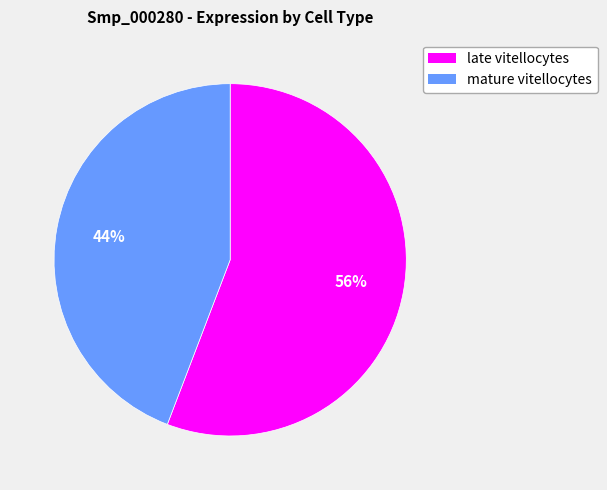

Is it true that late vitellocytes is 56% of the pie?

True